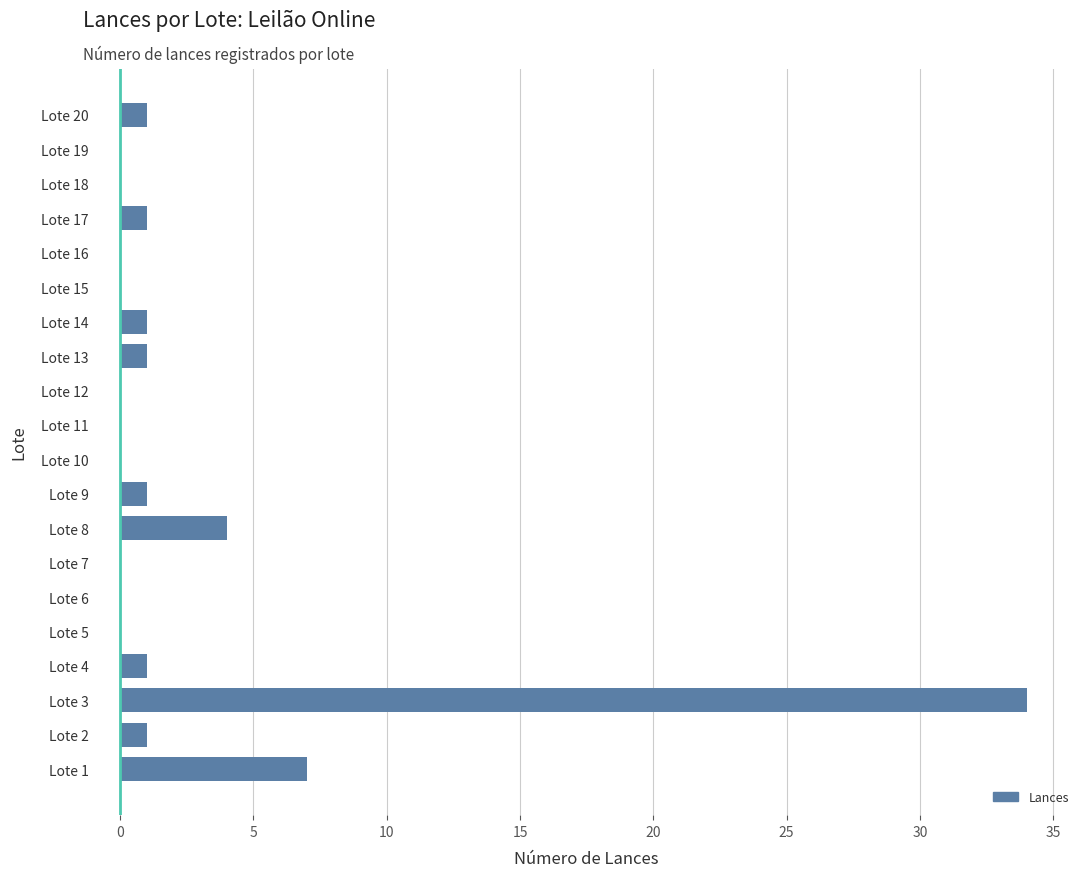

At which label is the value closest to 17?

Lote 1